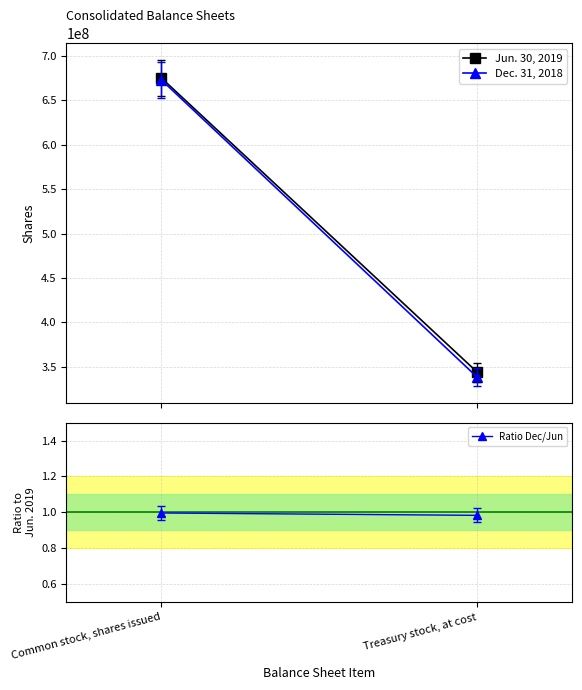

What is the maximum value for Jun. 30, 2019?

675463115.0